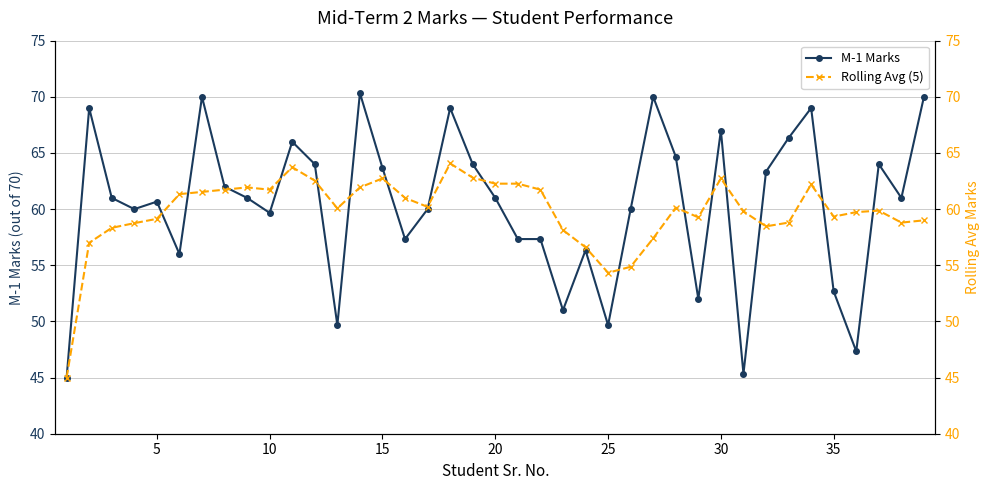

How many lines are shown in the chart?

2